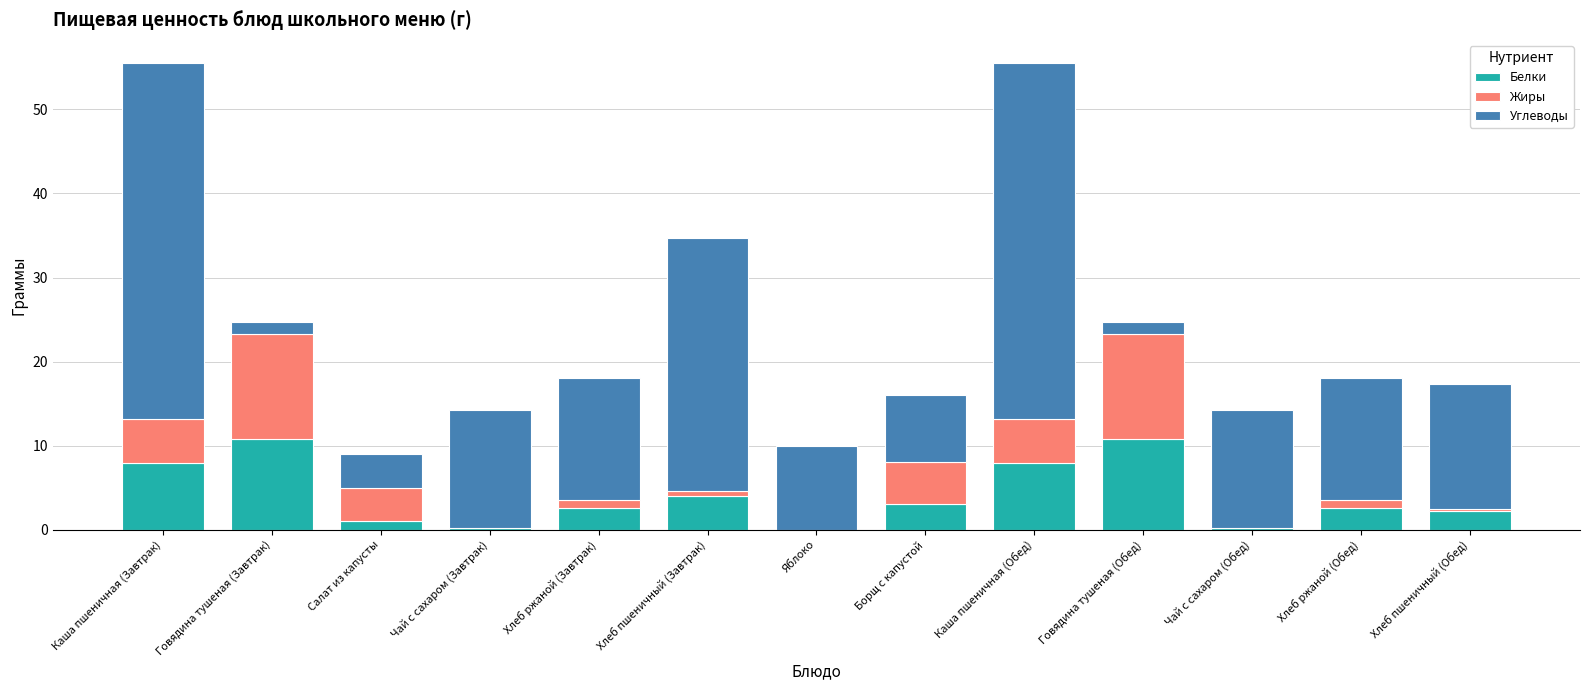

What is the sum of all Белки values?

53.4